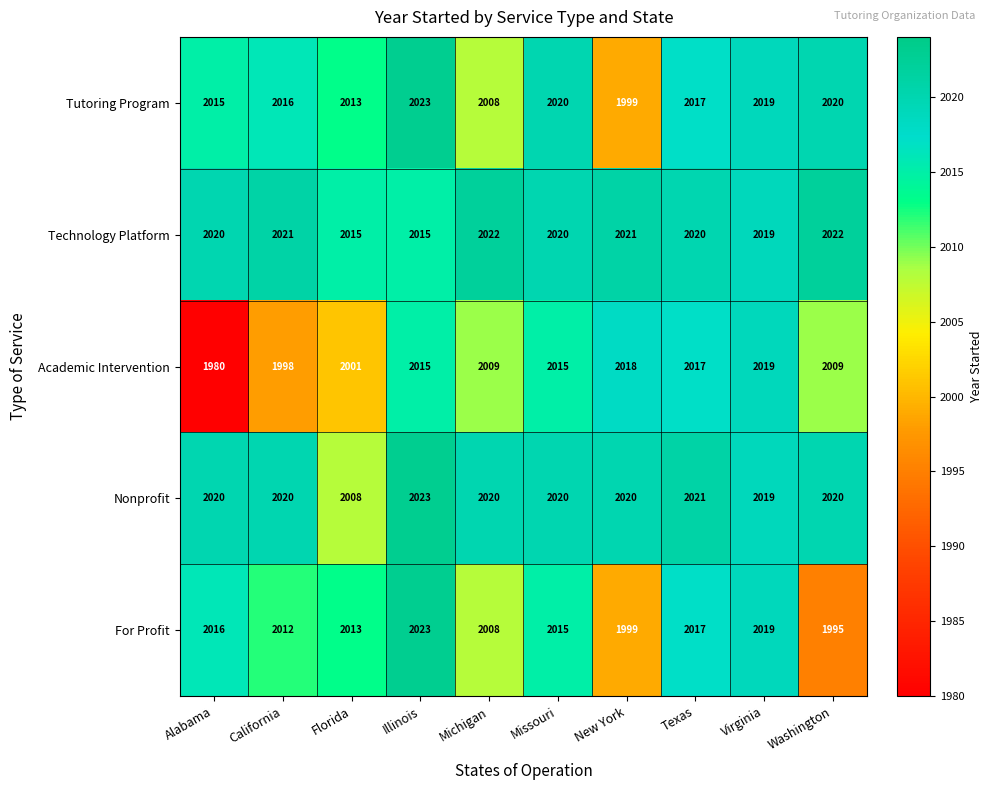

Which series has the largest total across all categories?

Technology Platform